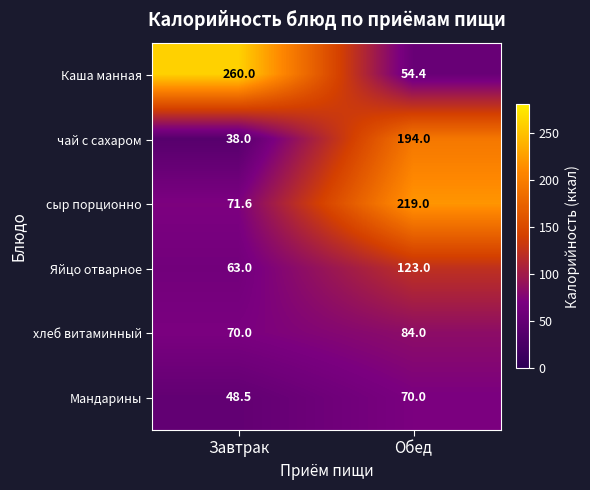

Rank the series by their maximum value, from lowest to highest.

Мандарины, хлеб витаминный, Яйцо отварное, чай с сахаром, сыр порционно, Каша манная